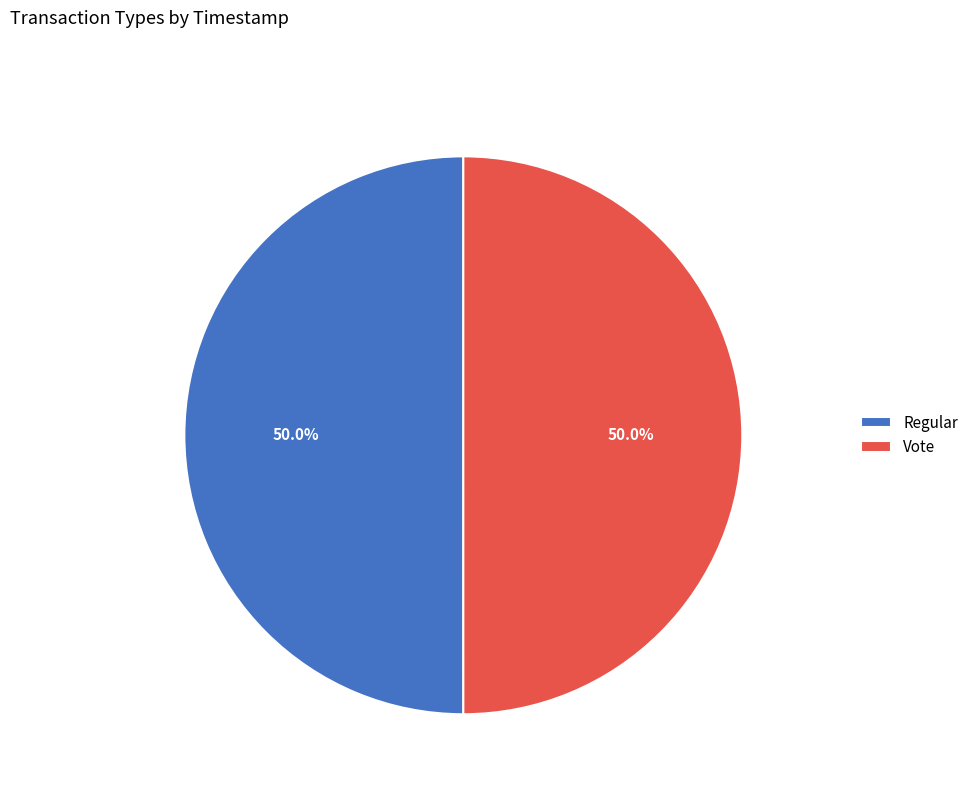

Is it true that Vote is 50% of the pie?

True